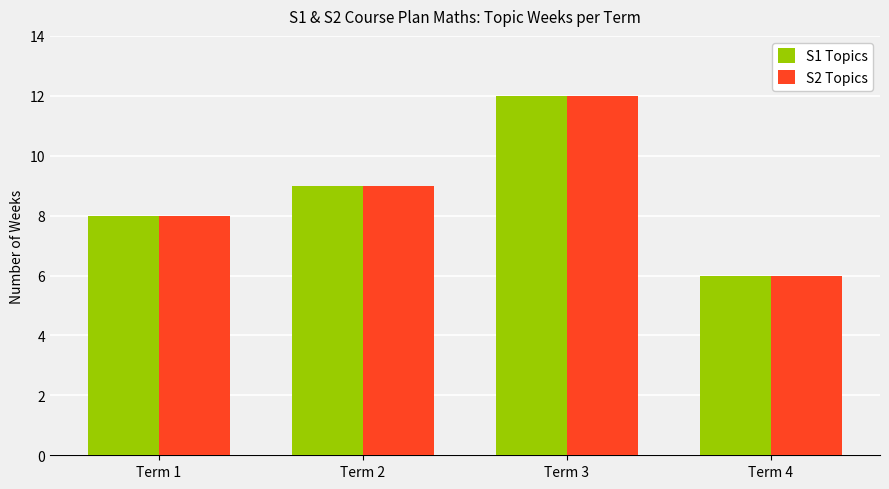

At which label does S1 Topics reach its minimum?

Term 4